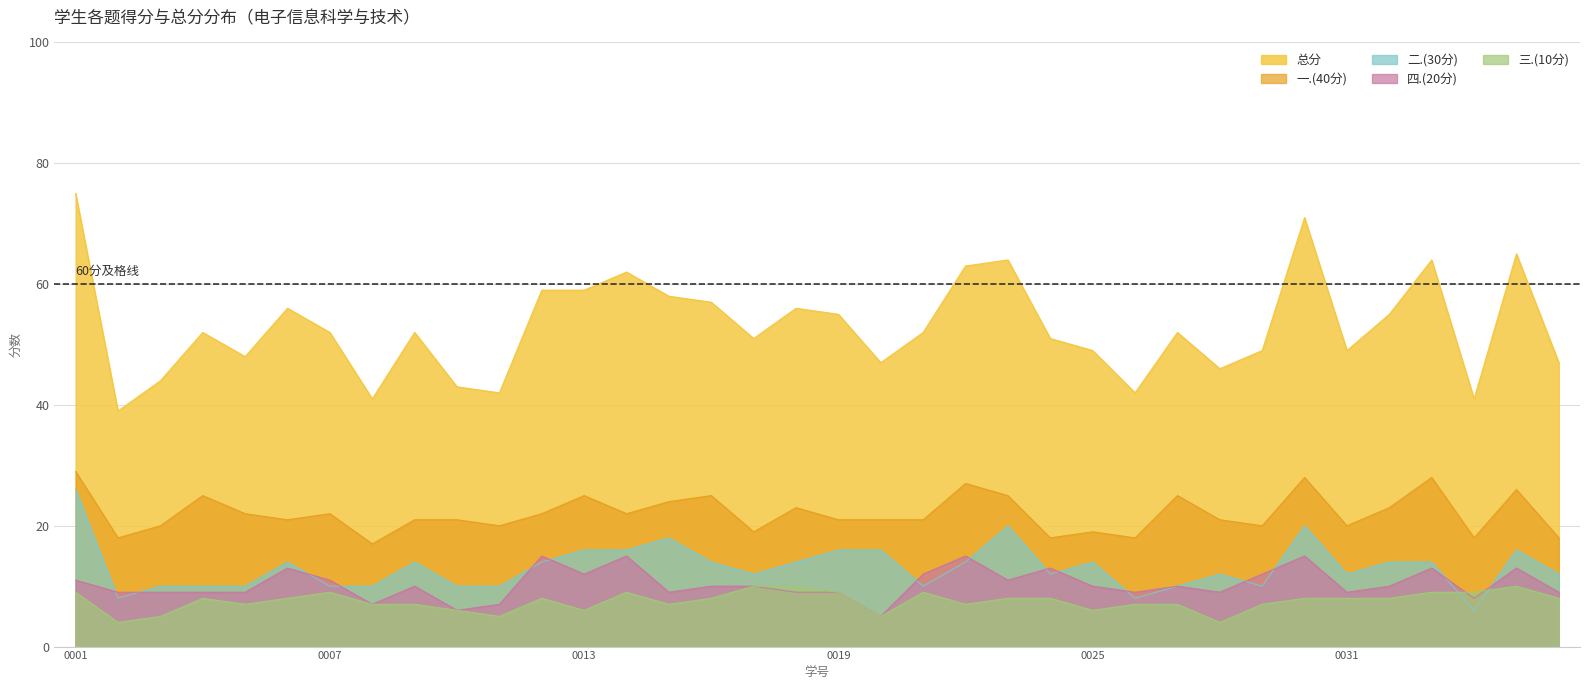

At which category is the sum across all series the highest?

0001